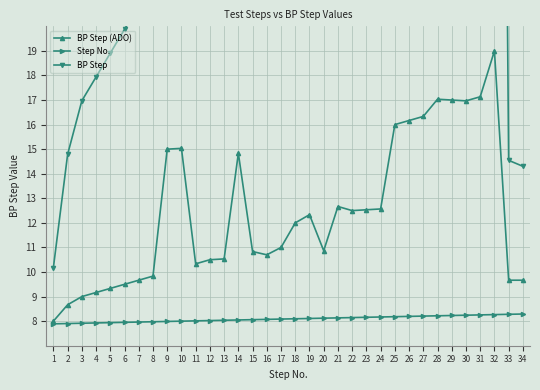

What are all the series names shown in the legend?

BP Step (ADO), Step No., BP Step